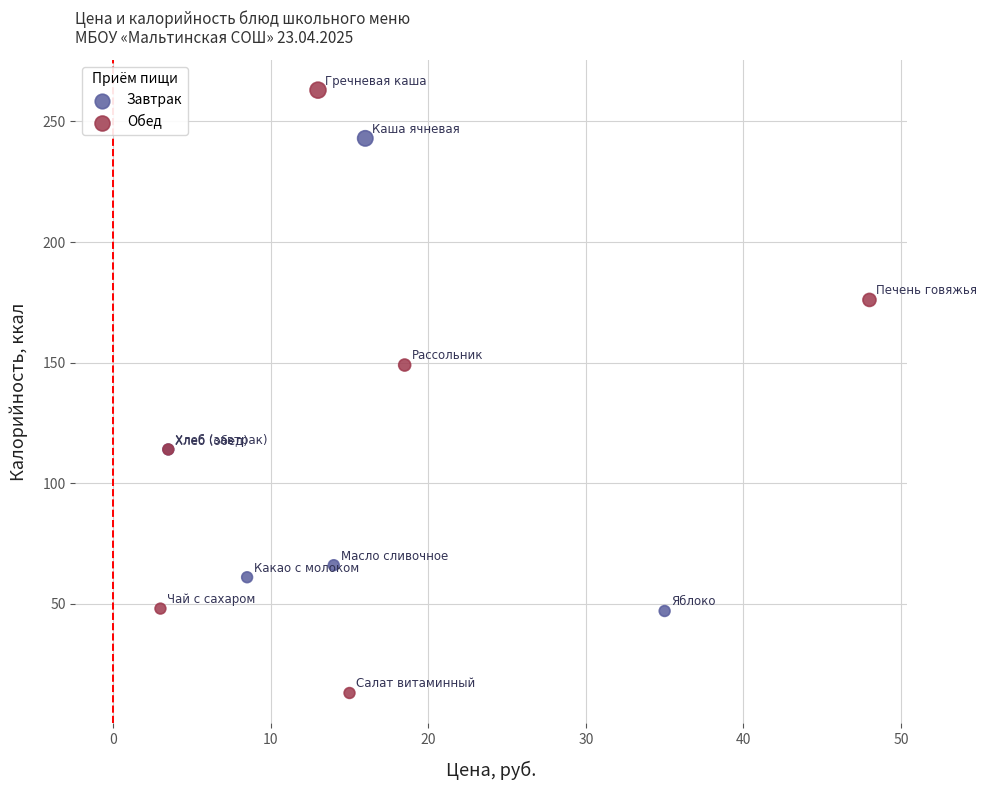

Which series contains the lowest Y value?

Обед